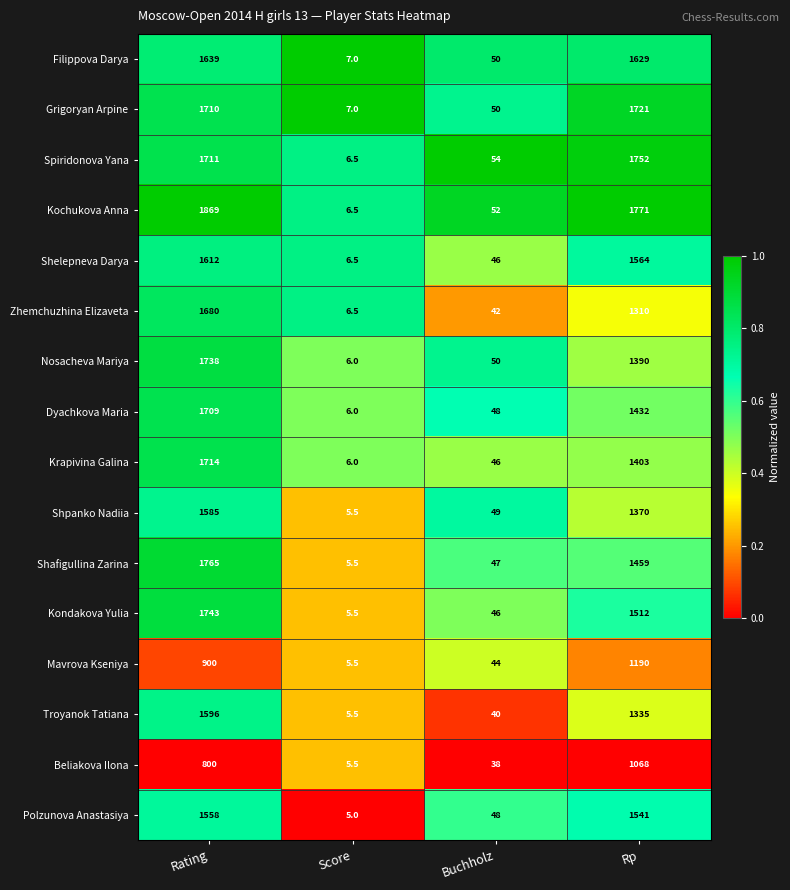

What is the greatest value displayed?

1869.0